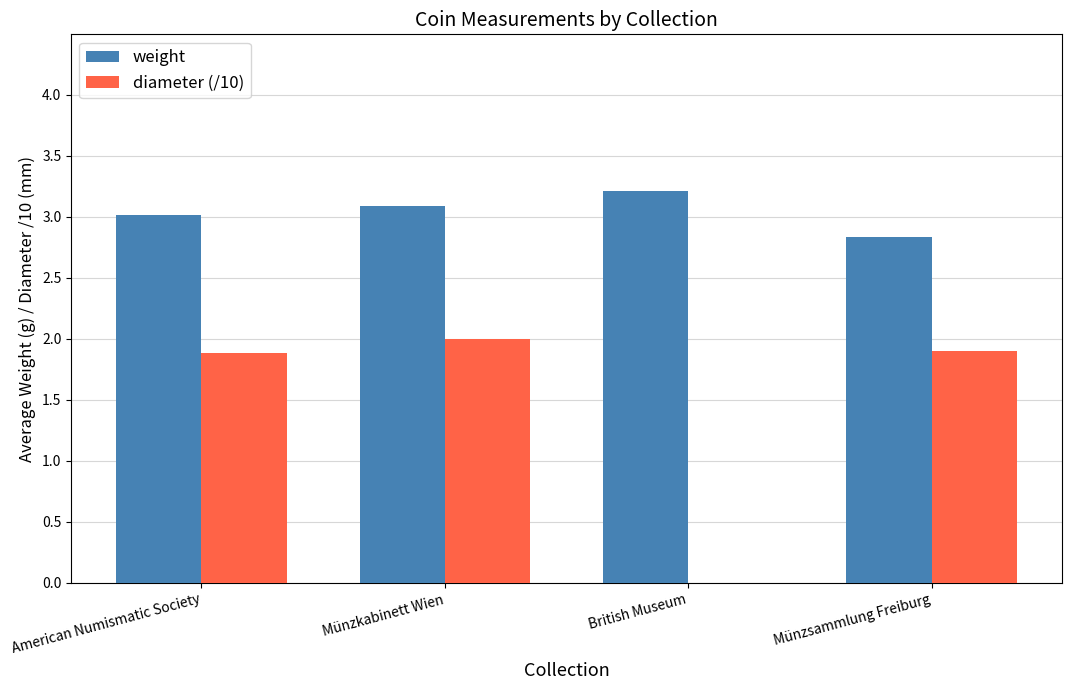

Reading left to right, what are all the values shown in this chart?

weight: American Numismatic Society=3.0	Münzkabinett Wien=3.1	British Museum=3.2	Münzsammlung Freiburg=2.8
diameter (/10): American Numismatic Society=1.9	Münzkabinett Wien=2.0	British Museum=0.0	Münzsammlung Freiburg=1.9